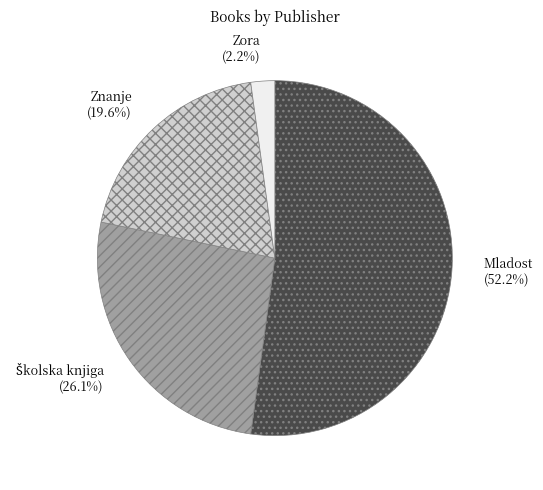

Do Znanje (19.6%) and Mladost (52.2%) together represent more than half of the pie?

Yes